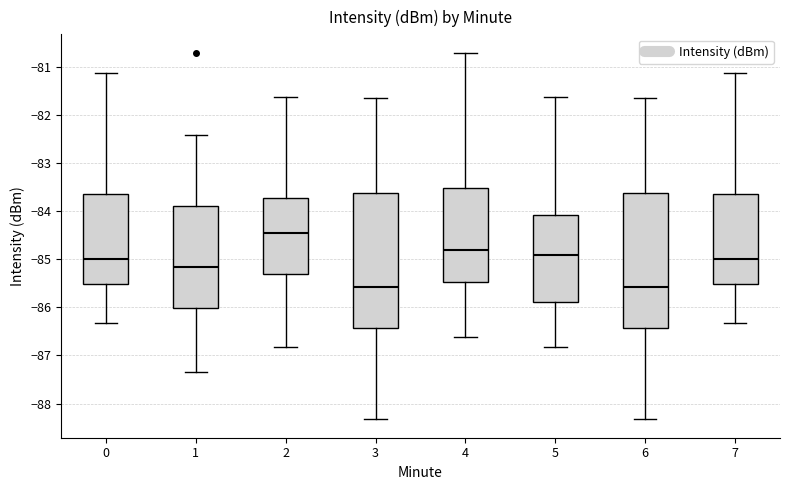

Reading left to right, transcribe this box plot: for each box, give where its median line is, the range the box spans, and where its two whiskers end, as read against the y-axis. The values are not printed on the chart, so give them approximately, as read against the axis.

0: median -85.0, box -85.5 to -83.7, whiskers -86.3 to -81.1
1: median -85.2, box -86.0 to -83.9, whiskers -87.3 to -82.4
2: median -84.5, box -85.3 to -83.7, whiskers -86.8 to -81.6
3: median -85.6, box -86.4 to -83.6, whiskers -88.3 to -81.7
4: median -84.8, box -85.5 to -83.5, whiskers -86.6 to -80.7
5: median -84.9, box -85.9 to -84.1, whiskers -86.8 to -81.6
6: median -85.6, box -86.4 to -83.6, whiskers -88.3 to -81.7
7: median -85.0, box -85.5 to -83.7, whiskers -86.3 to -81.1